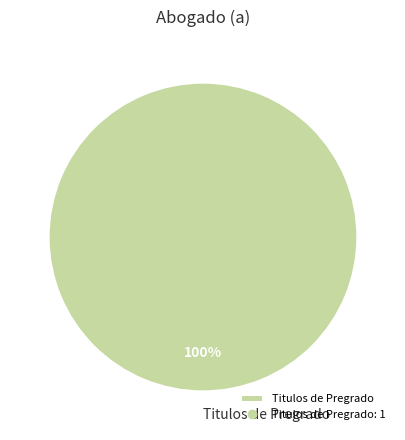

How many segments does this pie chart have?

1